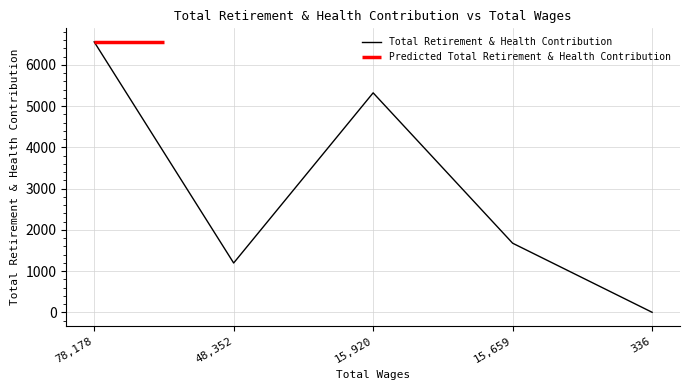

Rank the categories by value from lowest to highest.

336.0, 48352.0, 15659.0, 15920.0, 78178.0